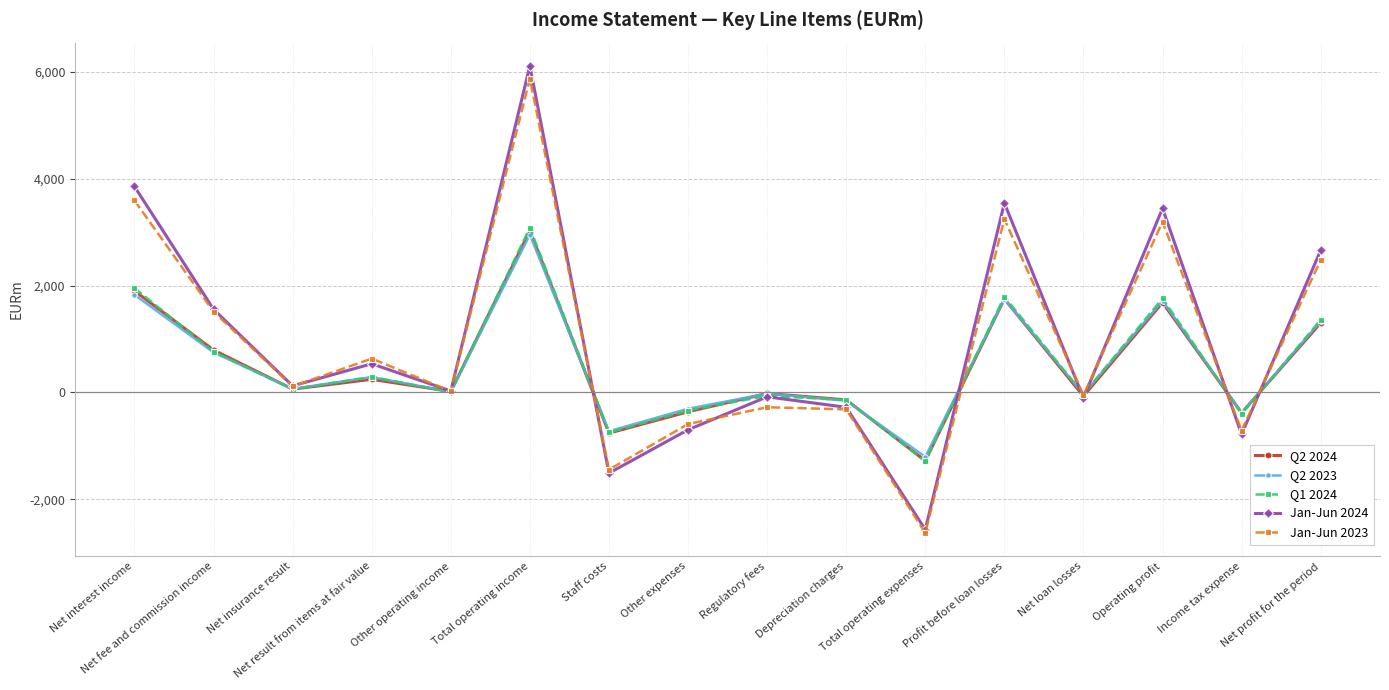

What position from the right is Total operating expenses?

6